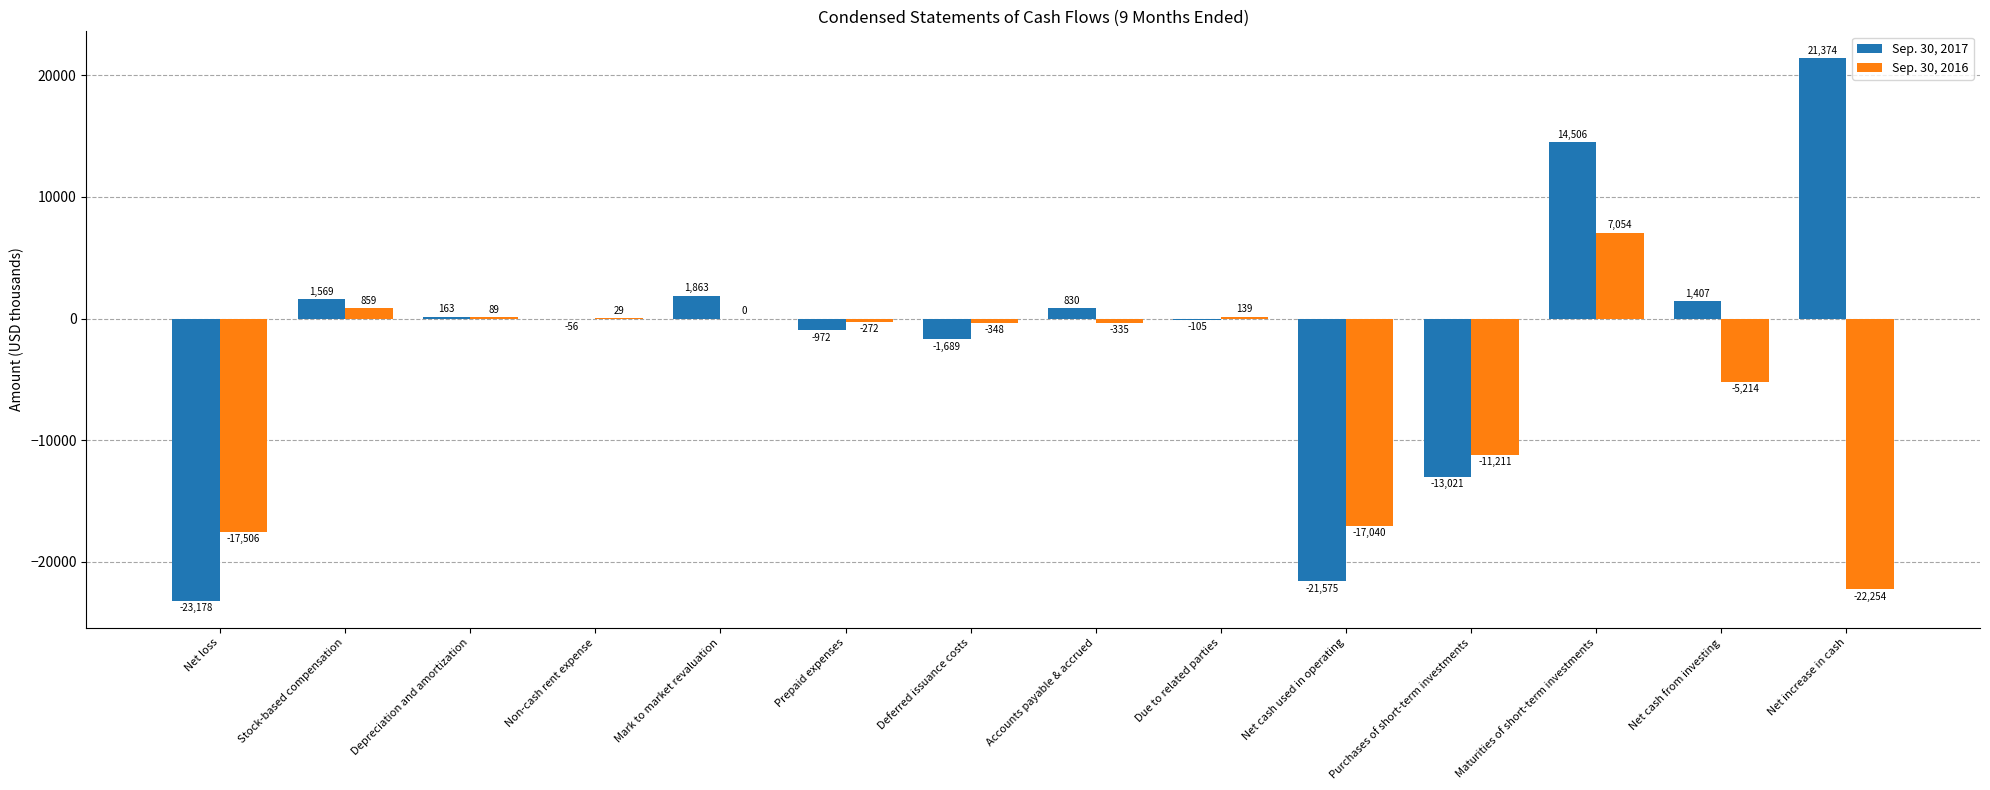

What is the greatest value displayed?

21374